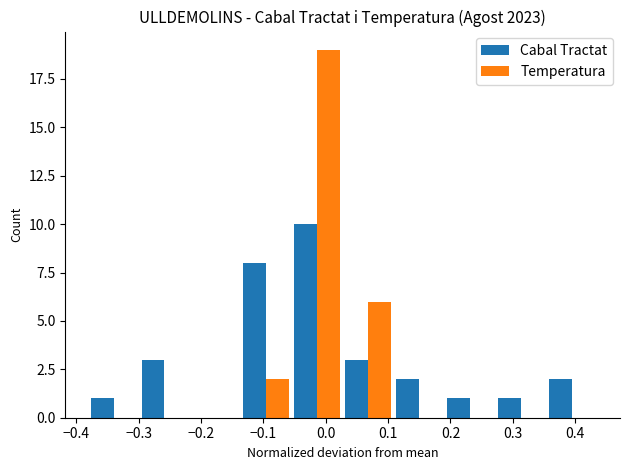

In the Cabal Tractat series, which range on the x-axis has the tallest bar?

-0.05 to 0.03